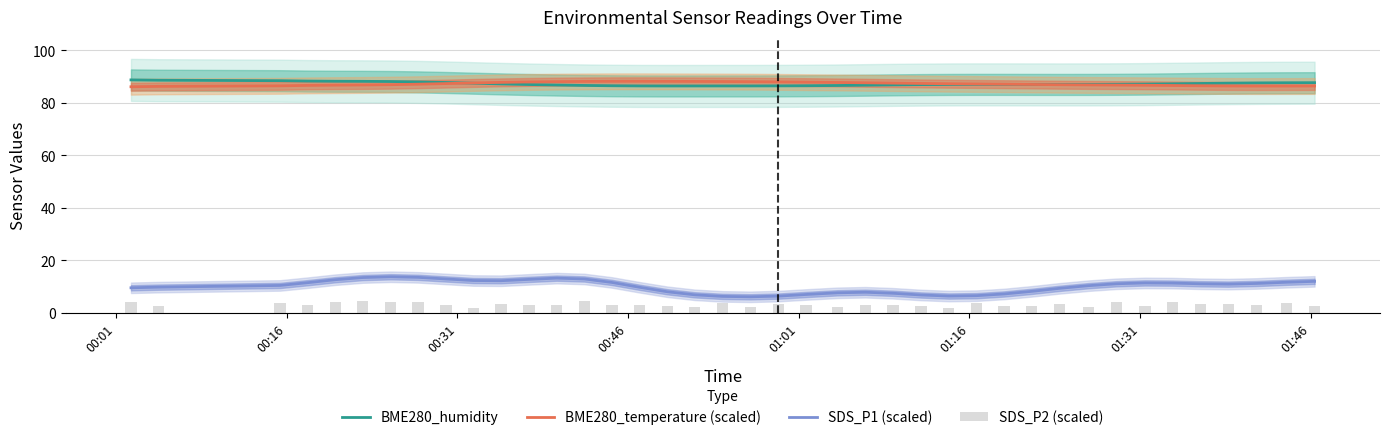

What is the average value of the SDS_P2 (scaled) series?

3.2